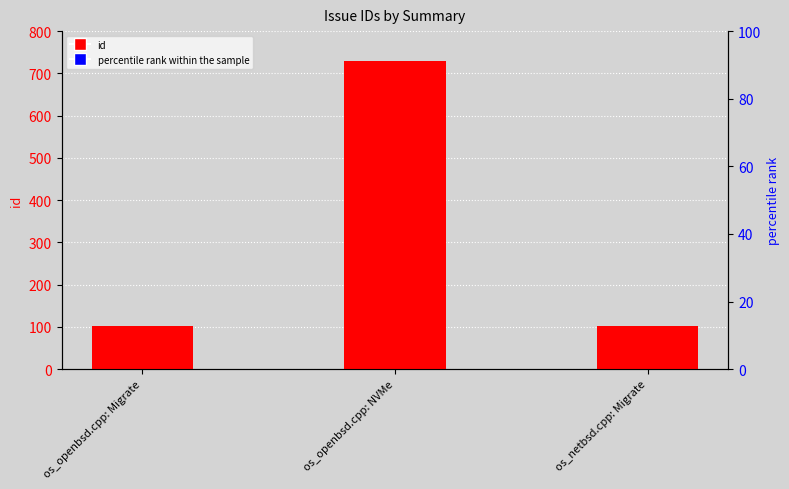

How many values exceed 102?

1